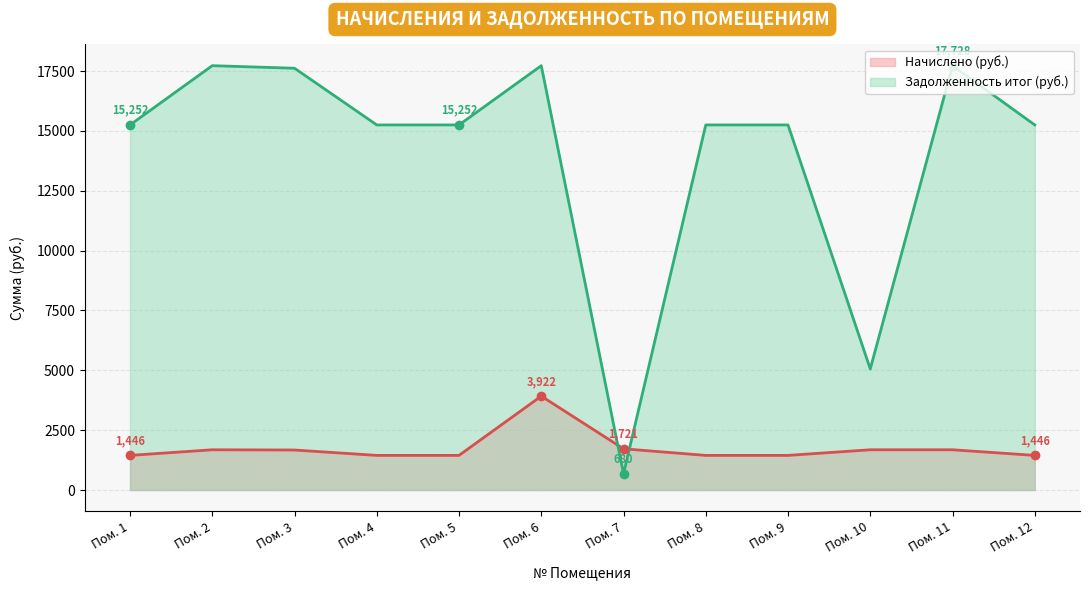

What is the sum of the Задолженность итог (руб.) values at Пом. 12 and Пом. 5?

30503.3